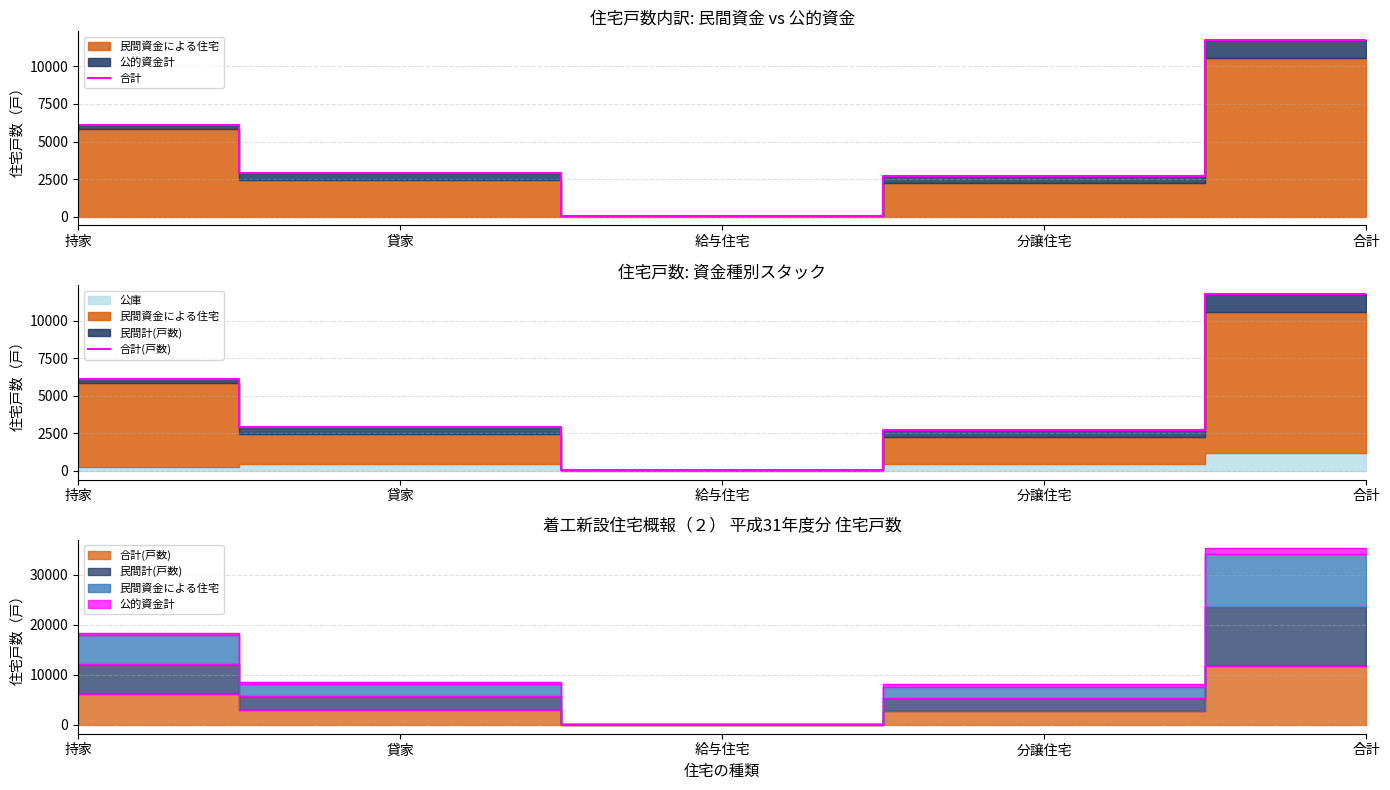

Which category has the highest value across all series?

合計